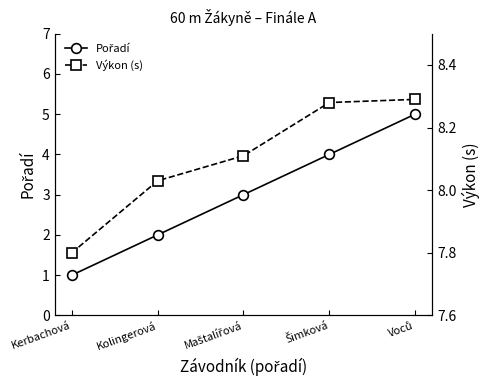

List the series in order of their peak value, lowest first.

Pořadí, Výkon (s)